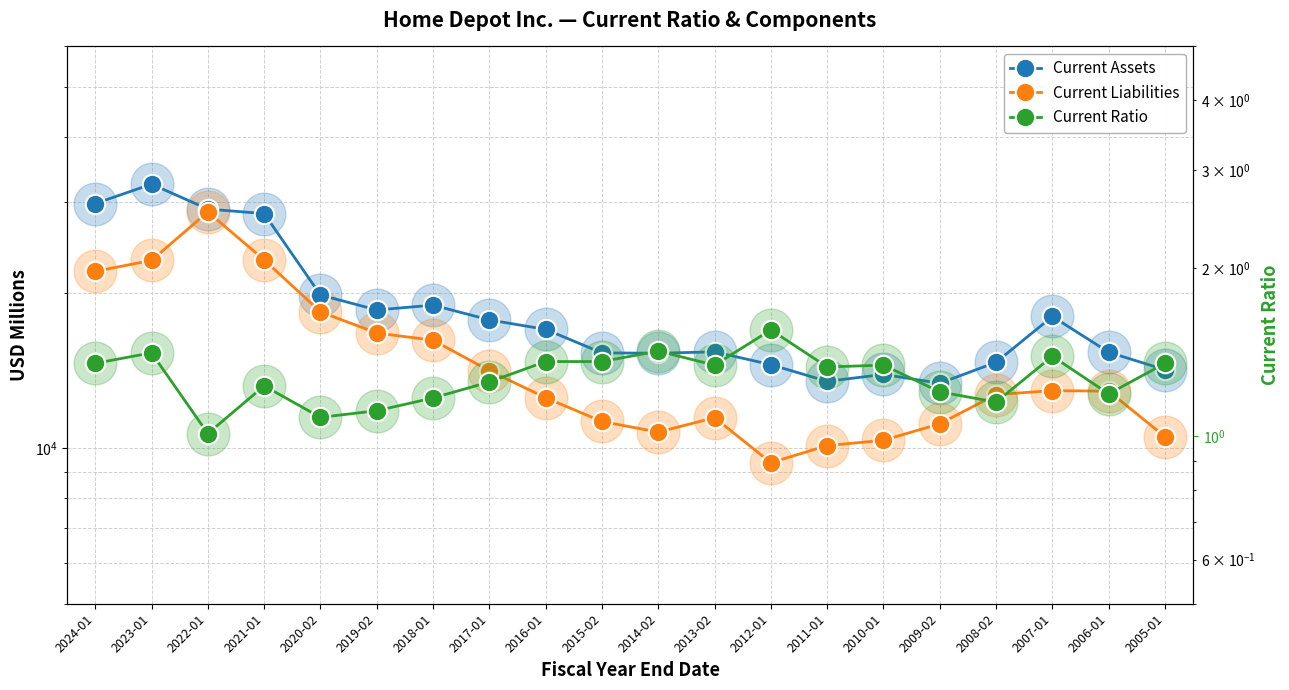

List the series in order of their overall mean, lowest first.

Current Ratio, Current Liabilities, Current Assets